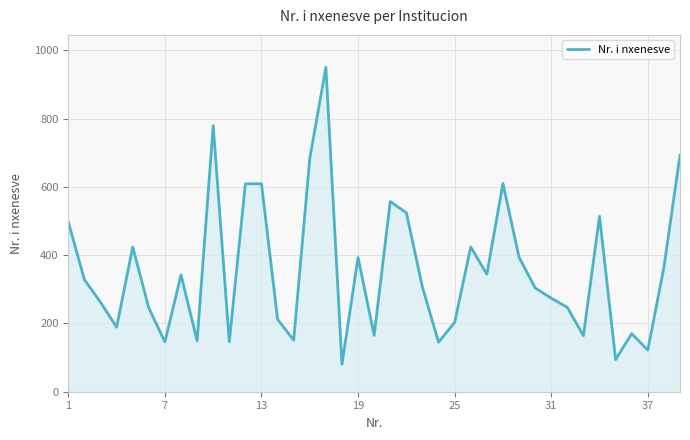

What is the minimum value shown in the chart?

81